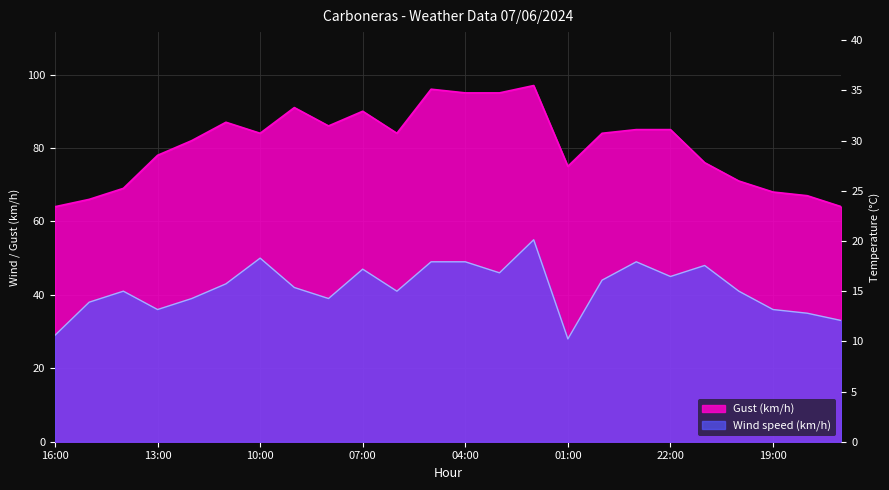

Reading right to left, extract all data points from this chart.

Wind speed (km/h): 17:00=33	18:00=35	19:00=36	20:00=41	21:00=48	22:00=45	23:00=49	00:00=44	01:00=28	02:00=55	03:00=46	04:00=49	05:00=49	06:00=41	07:00=47	08:00=39	09:00=42	10:00=50	11:00=43	12:00=39	13:00=36	14:00=41	15:00=38	16:00=29
Gust (km/h): 17:00=64	18:00=67	19:00=68	20:00=71	21:00=76	22:00=85	23:00=85	00:00=84	01:00=75	02:00=97	03:00=95	04:00=95	05:00=96	06:00=84	07:00=90	08:00=86	09:00=91	10:00=84	11:00=87	12:00=82	13:00=78	14:00=69	15:00=66	16:00=64